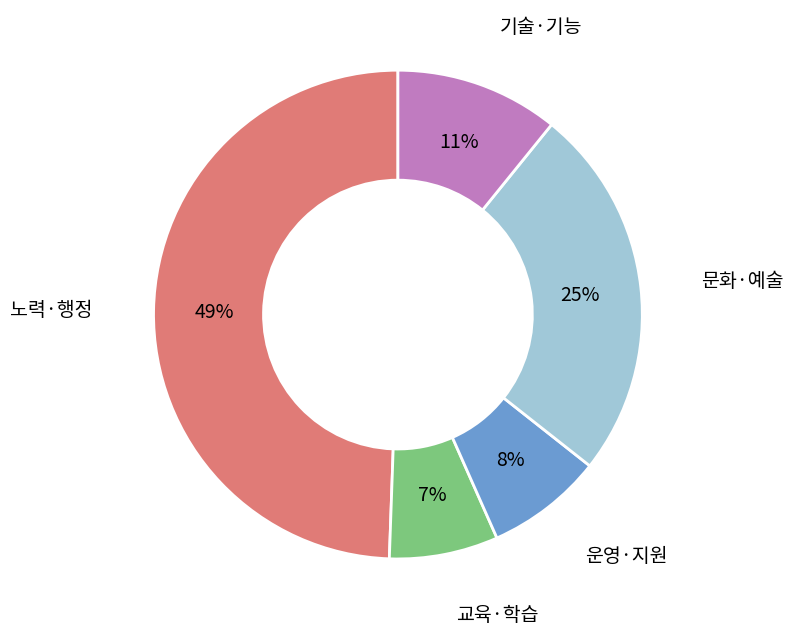

To the nearest percent, what is the average slice percentage?

20%